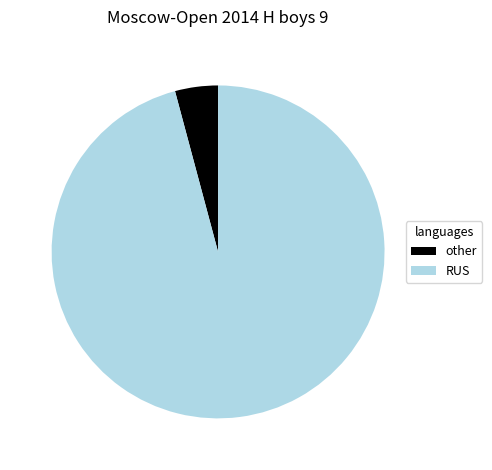

Between RUS and other, which is larger?

RUS